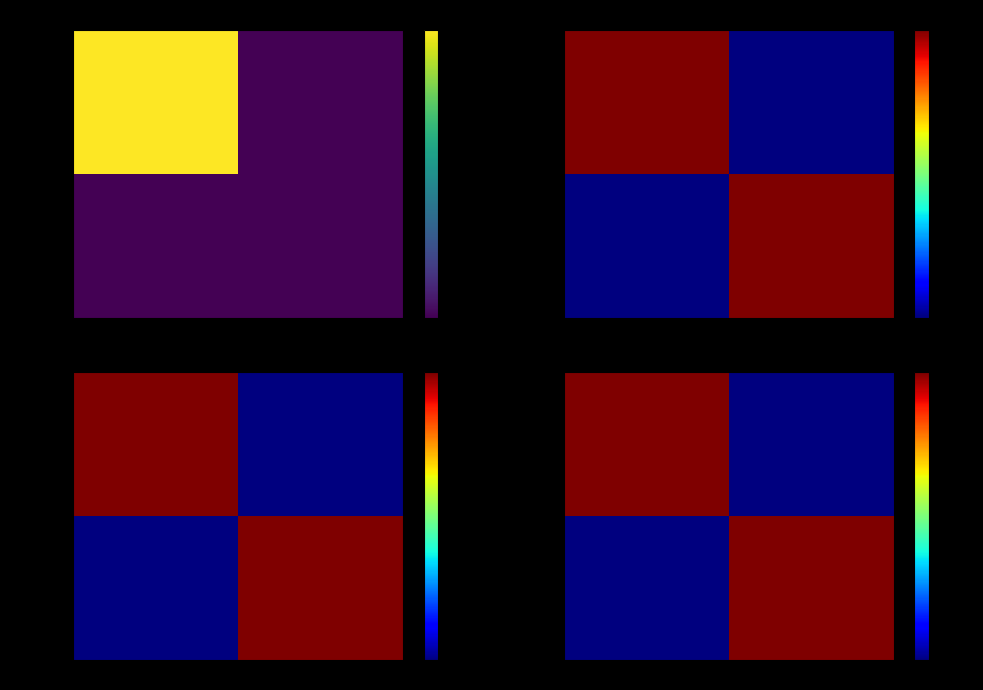

At how many categories does at least one series exceed 0?

2